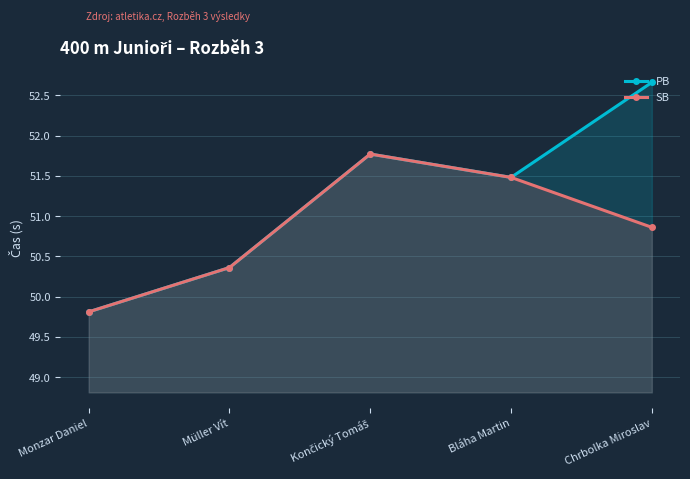

At Bláha Martin, list the series in order from largest to smallest.

PB, SB